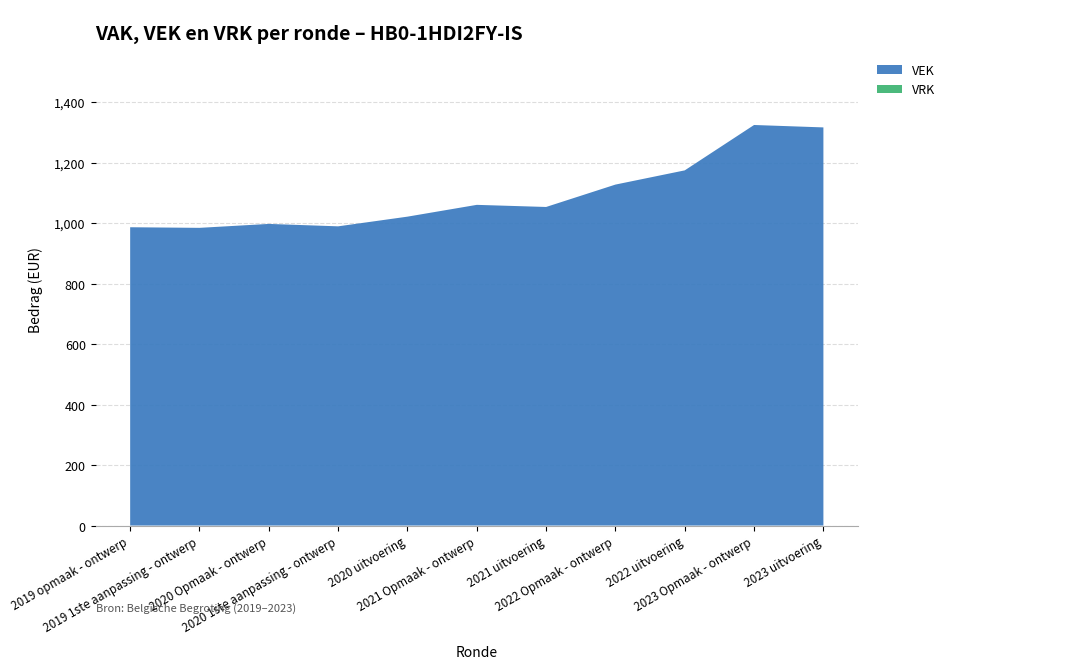

Reading left to right, list all the values displayed in this chart.

VEK: 986	984	997	989	1021	1060	1053	1127	1174	1324	1316
VRK: 0	0	0	0	0	0	0	0	0	0	0